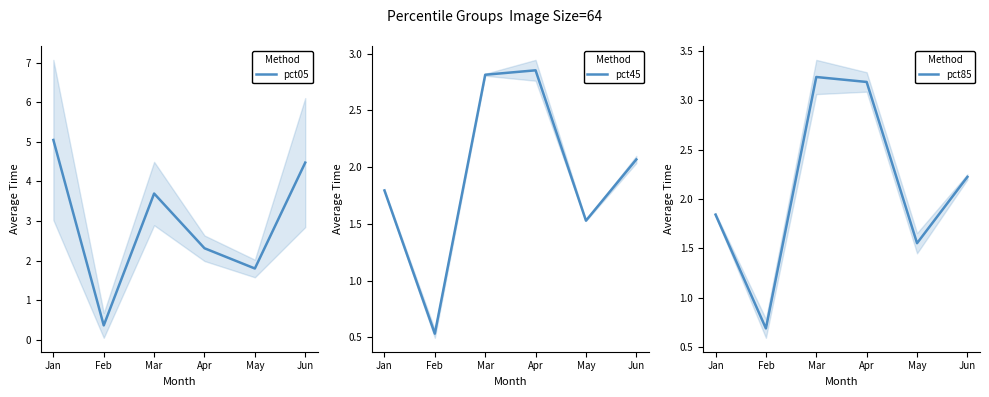

Reading left to right, extract all data points from this chart.

pct05: 5.0	0.4	3.7	2.3	1.8	4.5
pct45: 1.8	0.5	2.8	2.9	1.5	2.1
pct85: 1.8	0.7	3.2	3.2	1.6	2.2